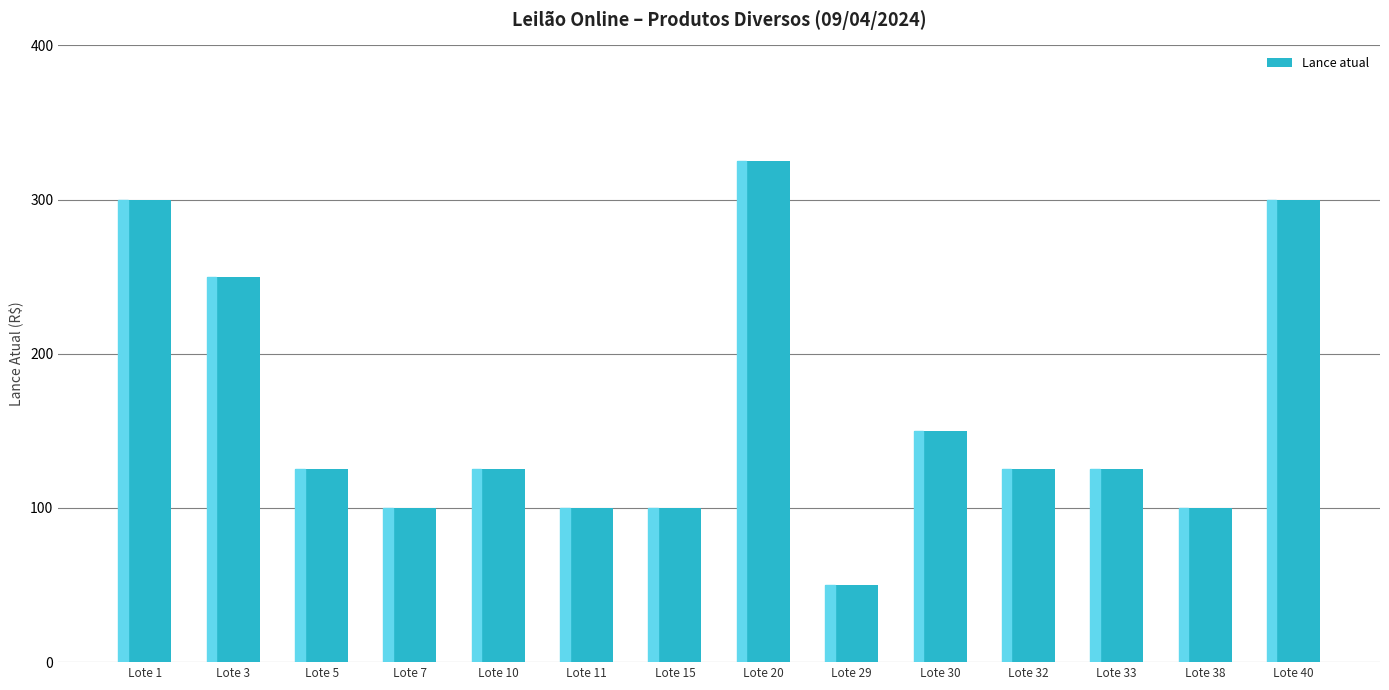

What is the value of the 7th bar from the left?

100